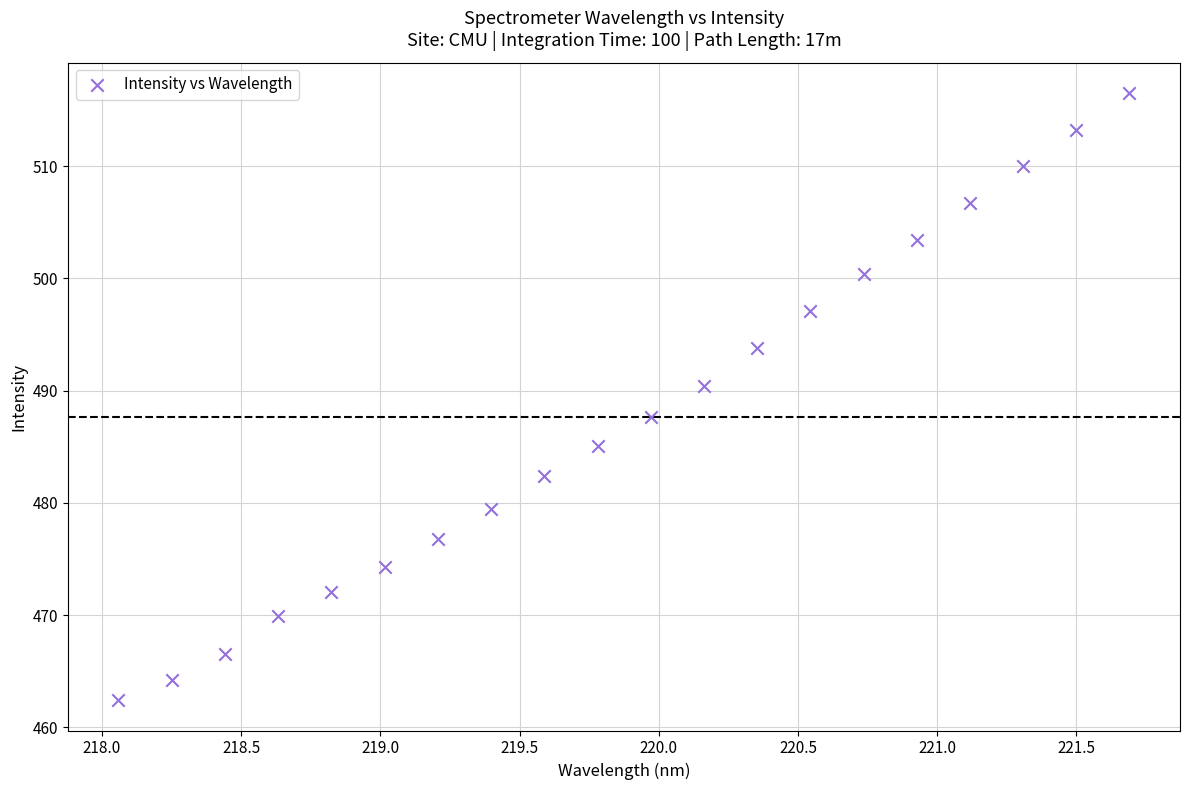

What is the range of X values (max minus min)?

3.6